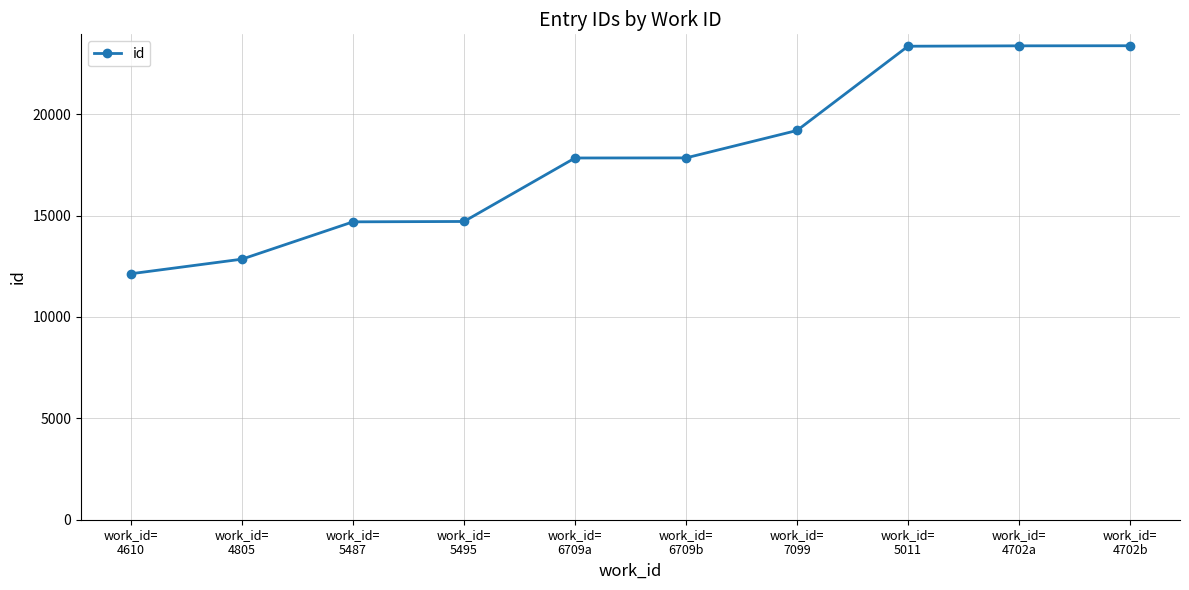

What is the sum of the values at work_id=
5011 and work_id=
5487?

38051